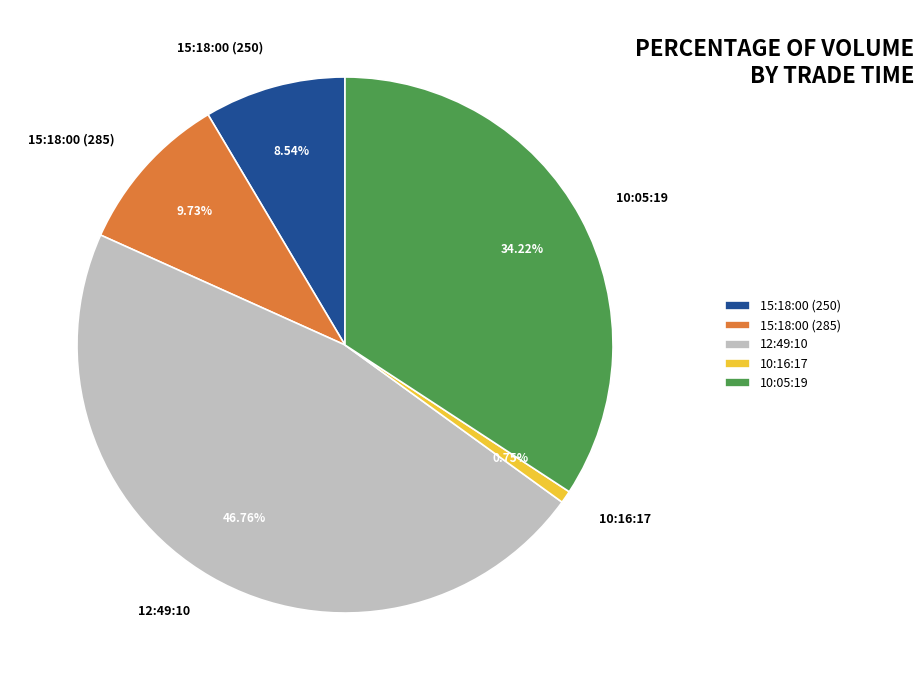

Does any single category account for the majority?

No